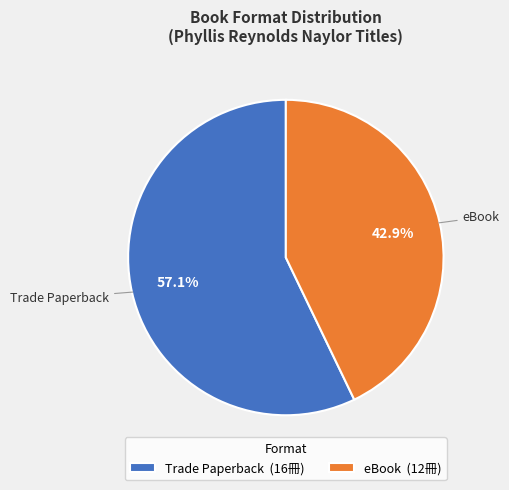

What is the largest slice in the pie chart?

Trade Paperback